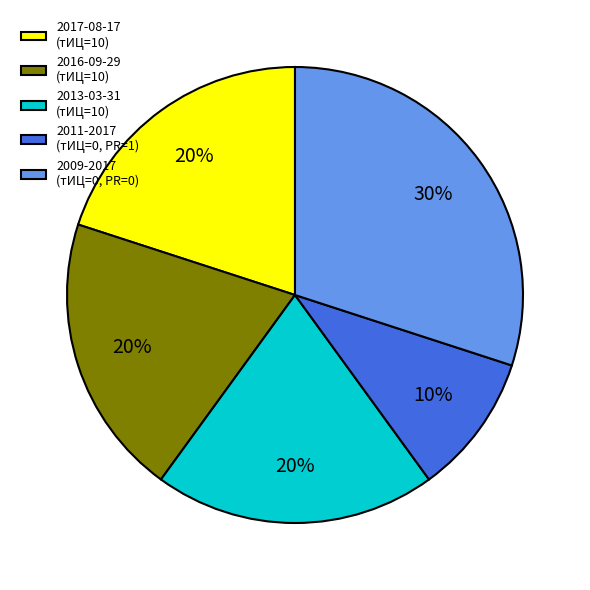

To the nearest percent, what percentage of the pie is 2017-08-17 (тИЦ=10)?

20%